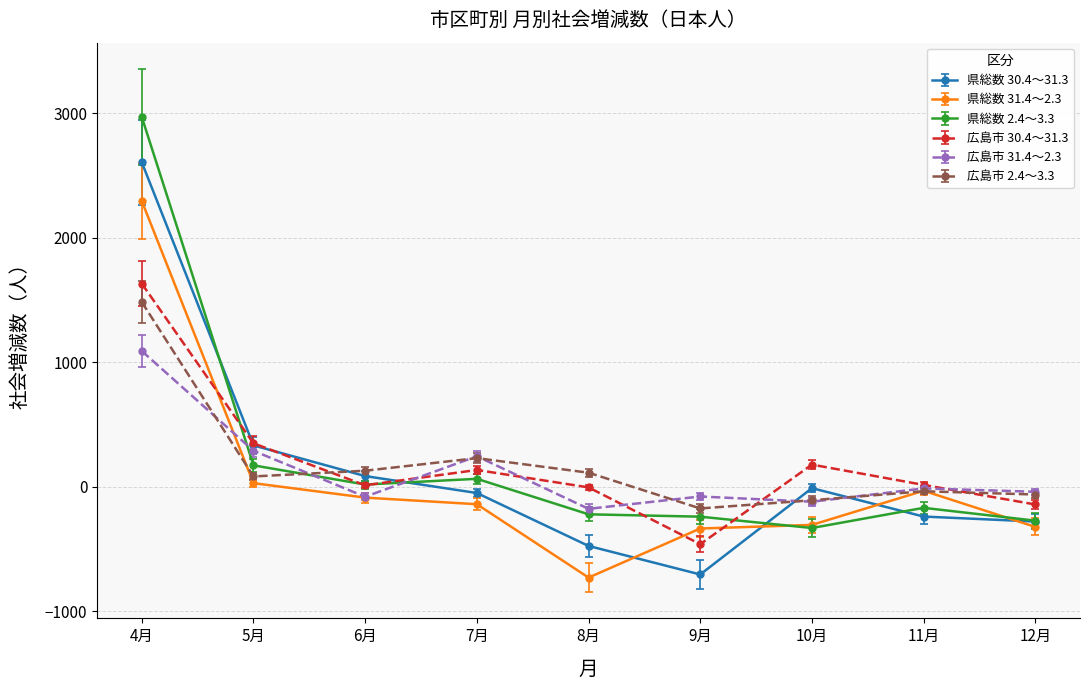

How many lines are shown in the chart?

6